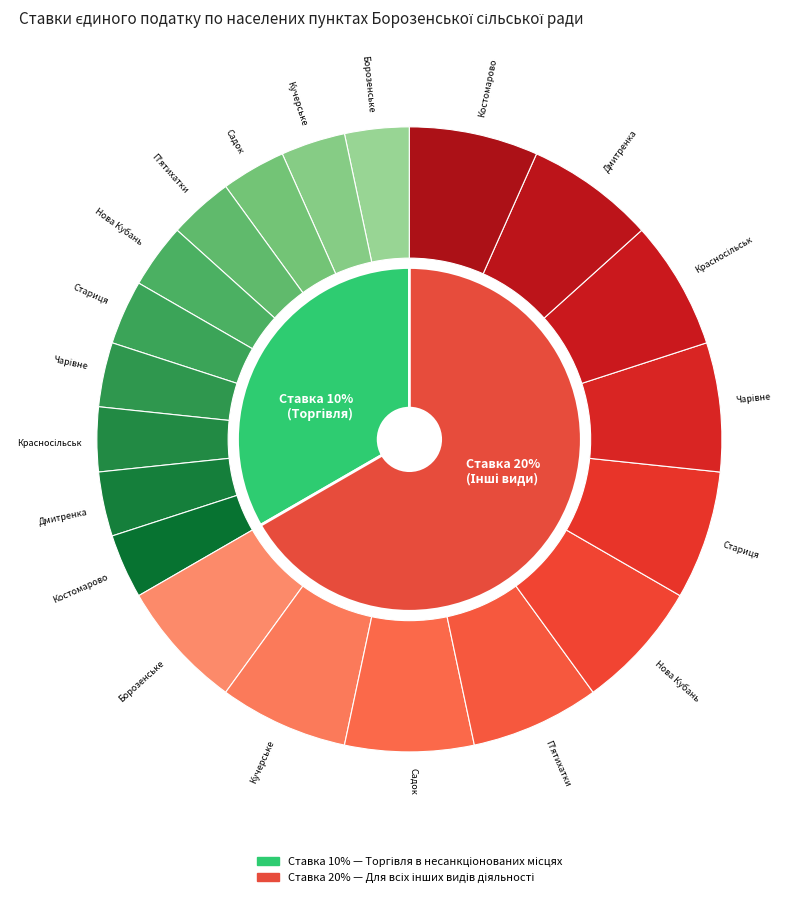

The 5 slice represents 10% of the pie. True or false?

True